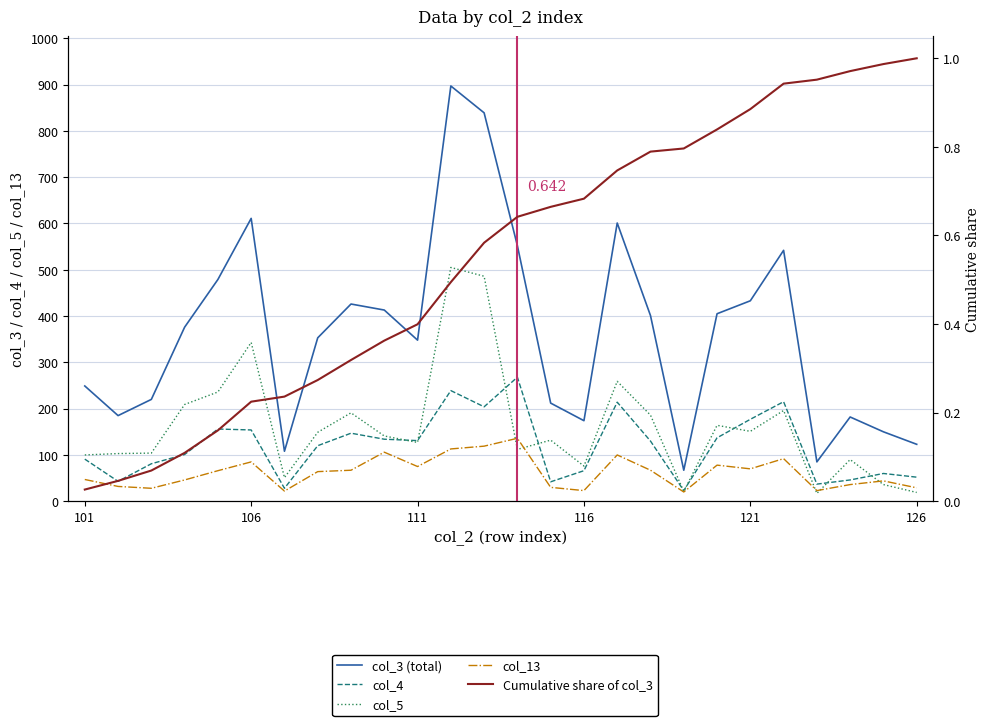

What is the value of the Cumulative share of col_3 point at the 4th from the left?

0.1